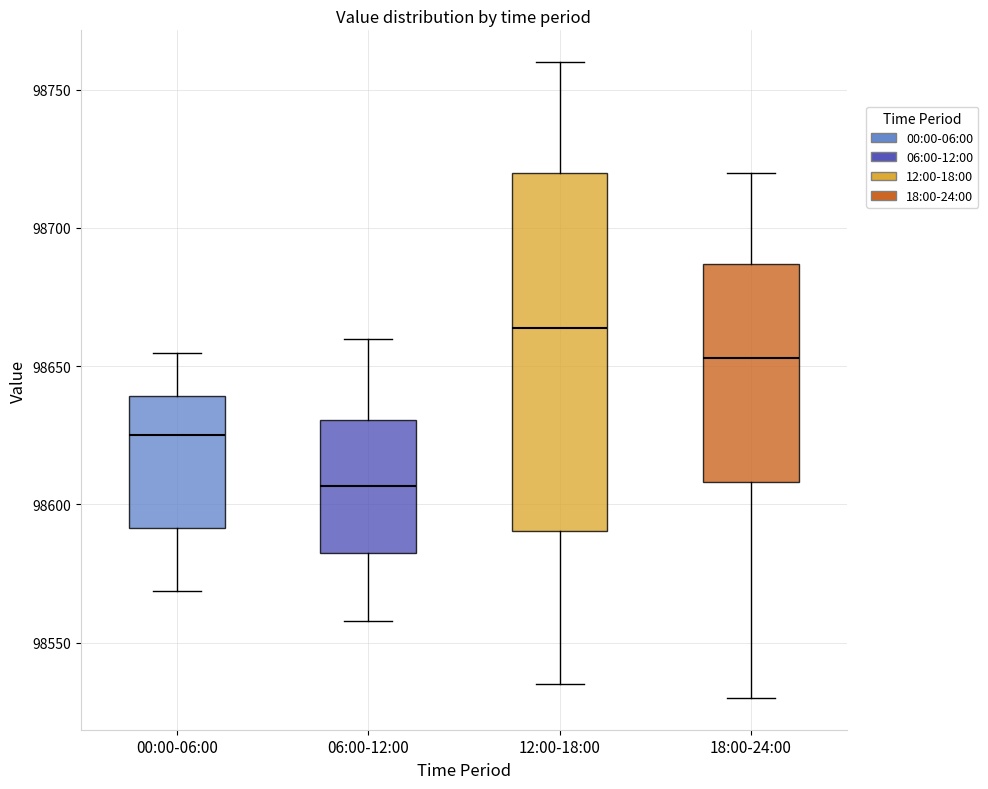

Reading left to right, transcribe this box plot: for each box, give where its median line is, the range the box spans, and where its two whiskers end, as read against the y-axis. The values are not printed on the chart, so give them approximately, as read against the axis.

00:00-06:00: median 98625, box 98590 to 98640, whiskers 98570 to 98655
06:00-12:00: median 98605, box 98580 to 98630, whiskers 98560 to 98660
12:00-18:00: median 98665, box 98590 to 98720, whiskers 98535 to 98760
18:00-24:00: median 98655, box 98610 to 98685, whiskers 98530 to 98720